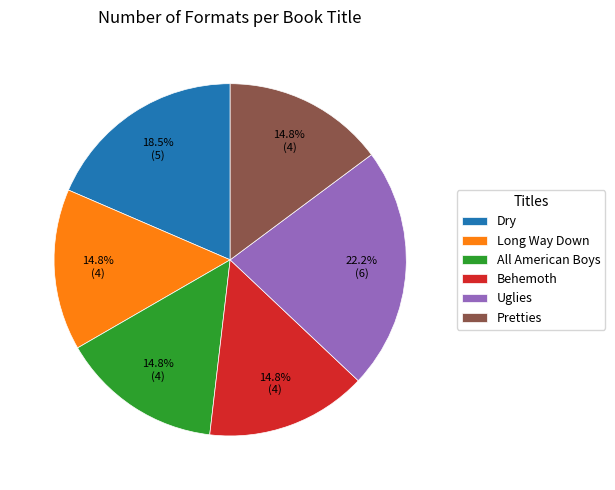

Combined, do Pretties and All American Boys account for over 50%?

No